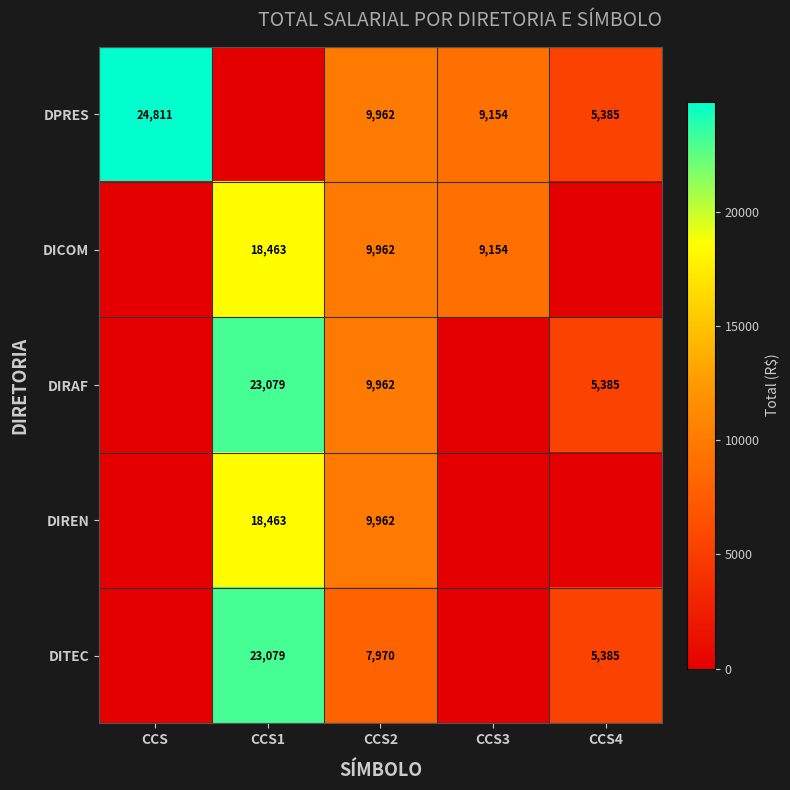

At which category does the chart reach its peak across all series?

CCS